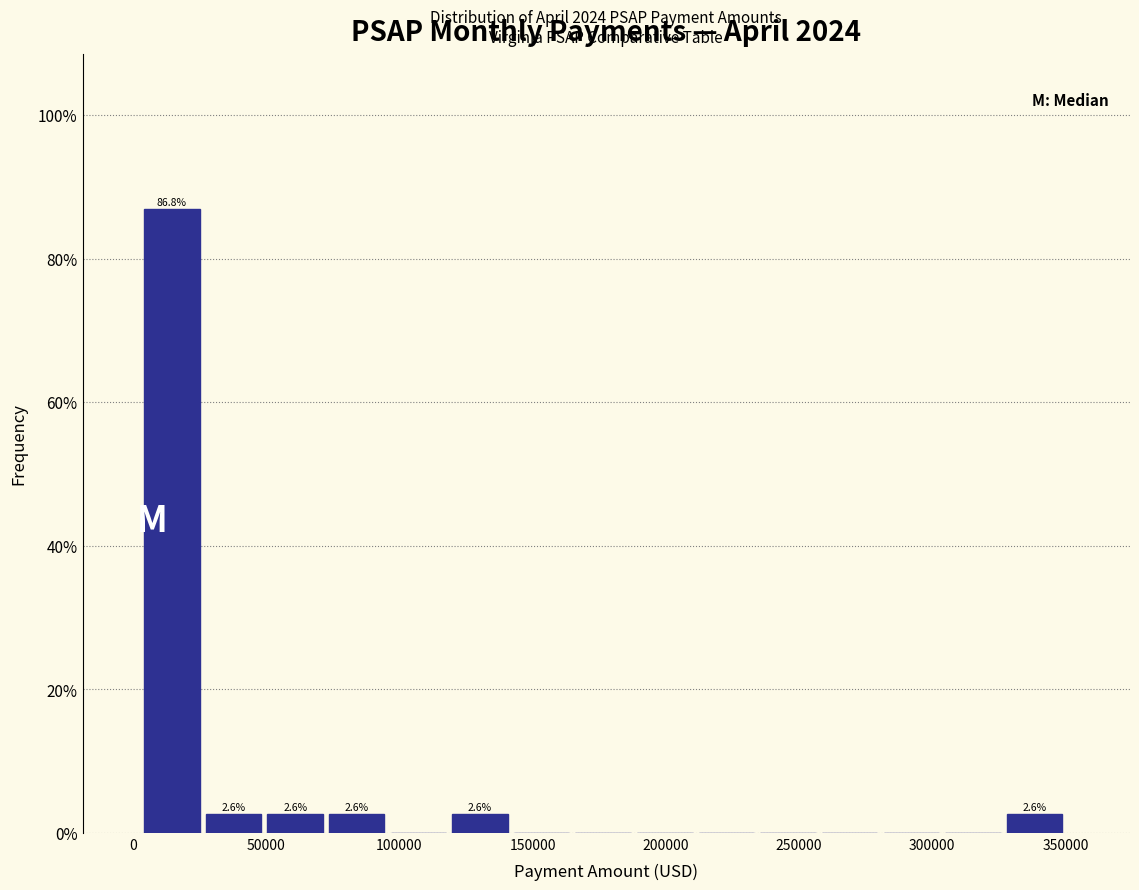

Which range on the x-axis has the tallest bar?

5000 to 25000